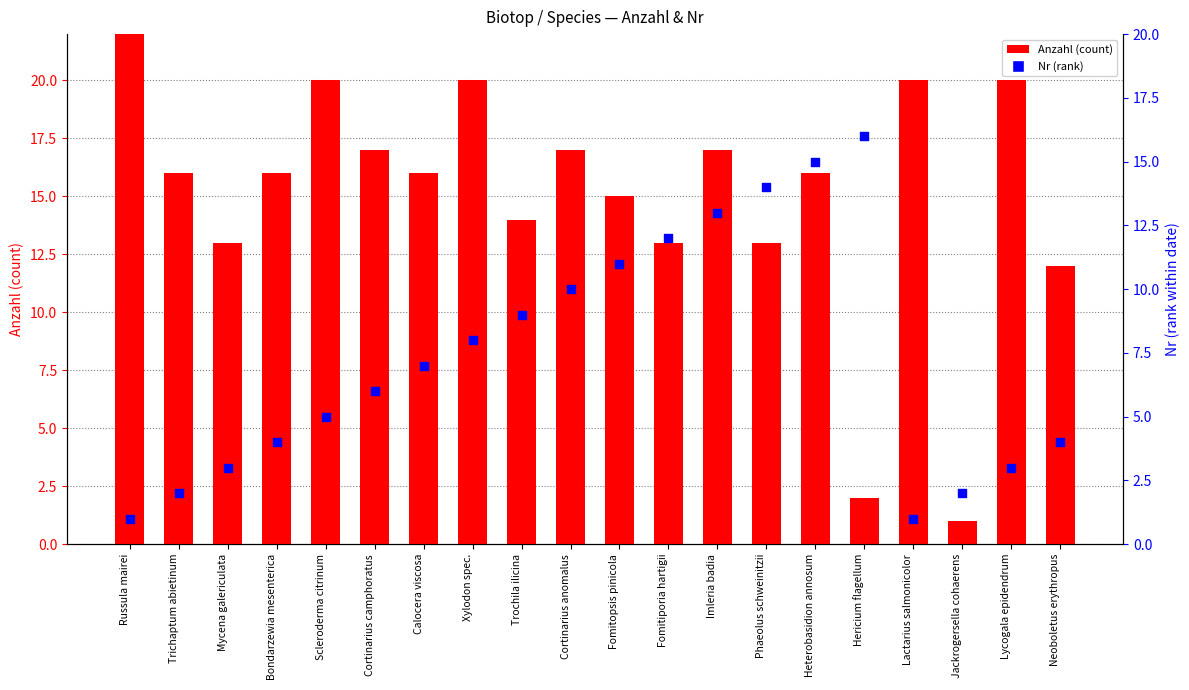

What is the total value across all series at Calocera viscosa?

23